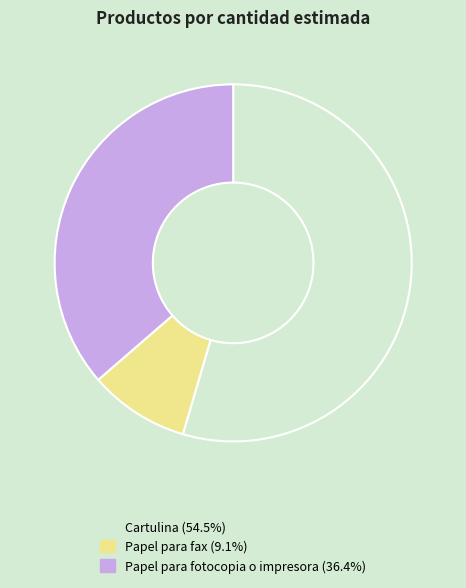

Do Papel para fax and Cartulina together represent more than half of the pie?

Yes